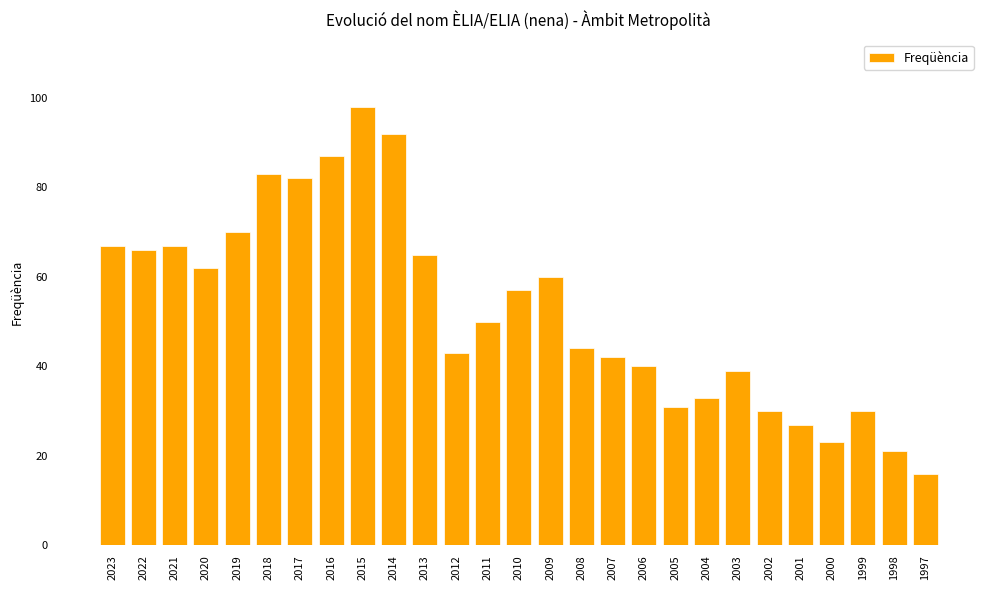

Does the chart contain stacked bars?

No